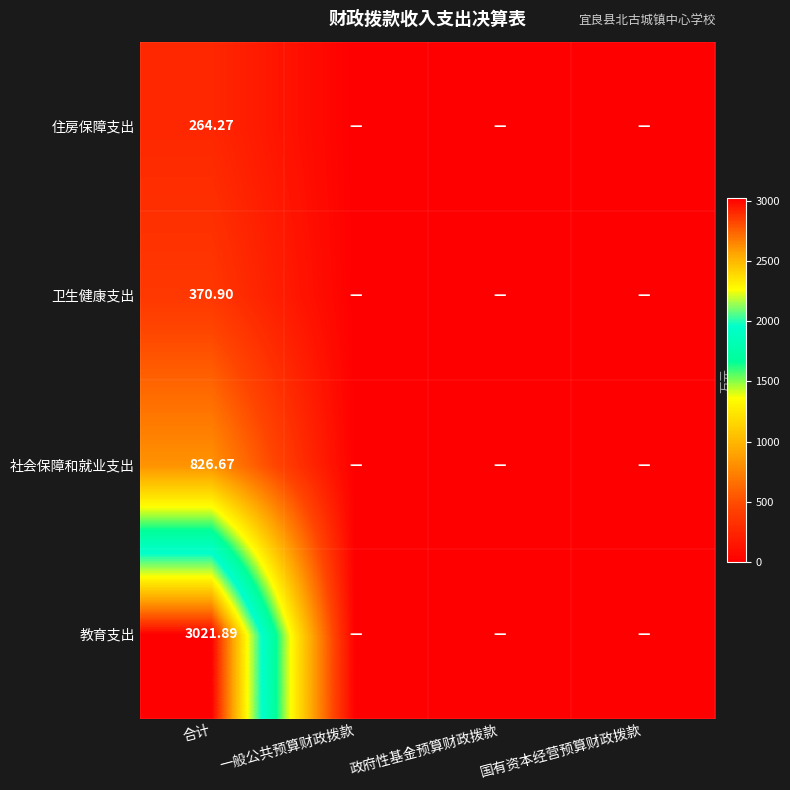

Rank the series at 合计 from highest to lowest value.

教育支出, 社会保障和就业支出, 卫生健康支出, 住房保障支出